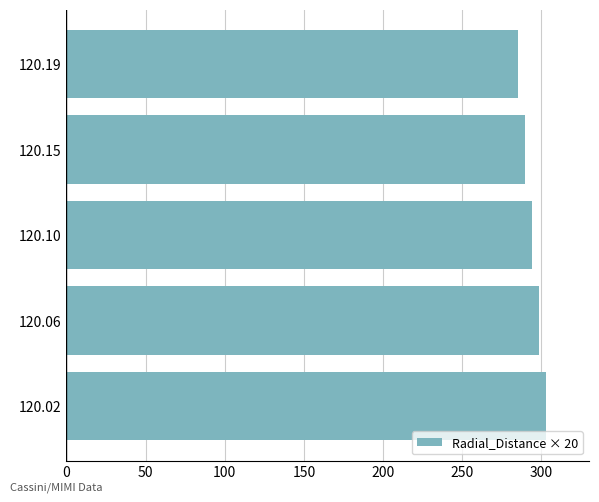

What is the average value?

294.1